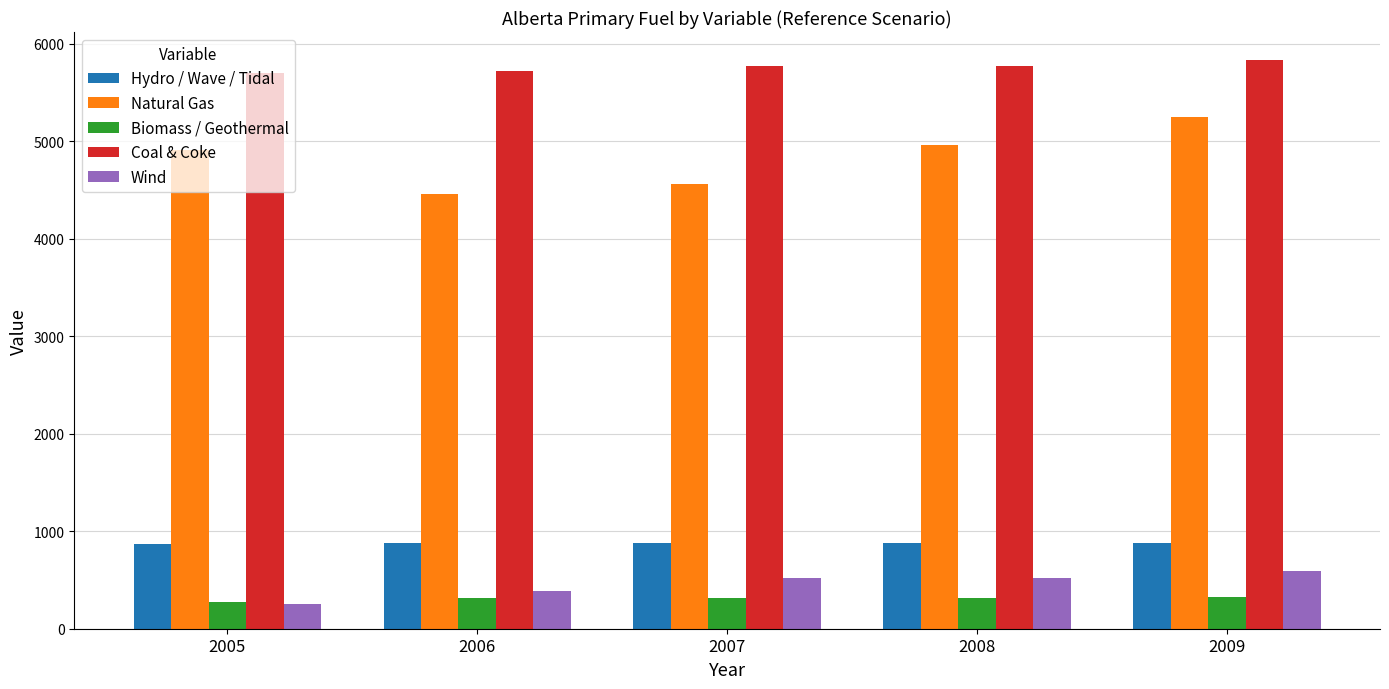

List the series in order of their peak value, lowest first.

Biomass / Geothermal, Wind, Hydro / Wave / Tidal, Natural Gas, Coal & Coke